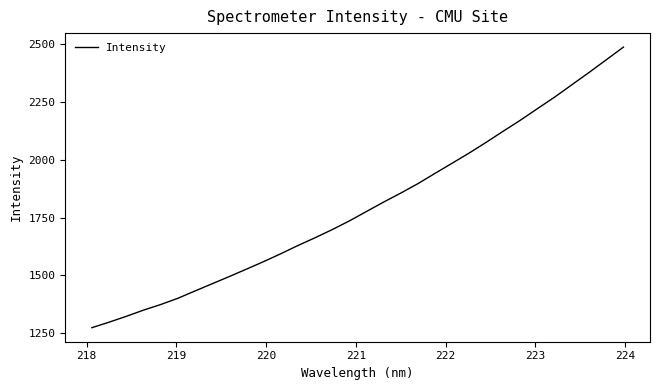

What is the difference between the maximum and minimum values?

1213.4